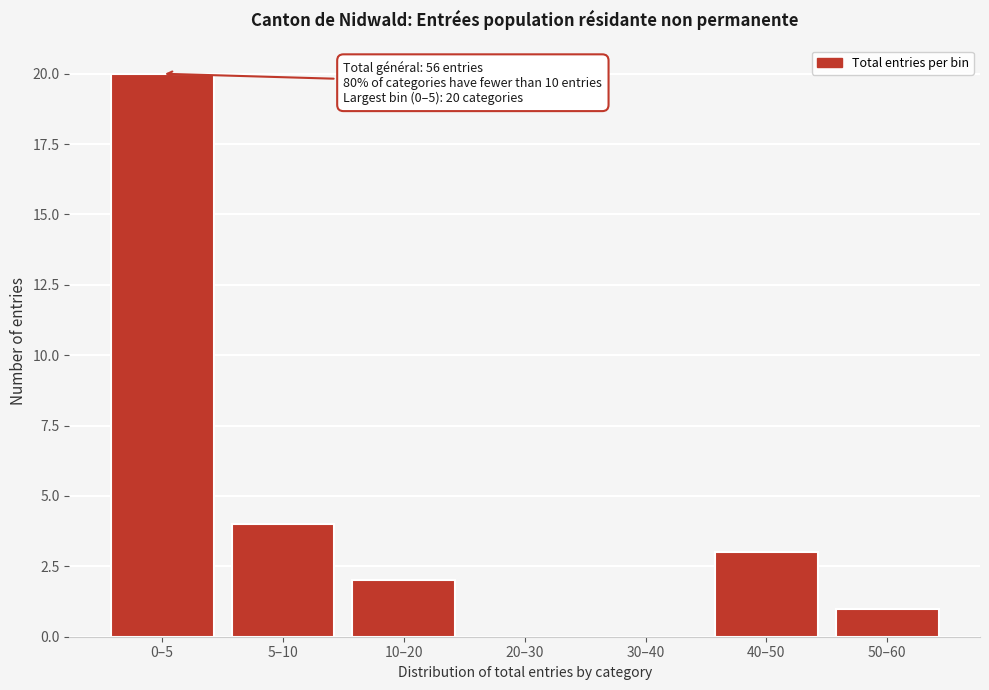

Reading left to right, list all the values displayed in this chart.

0–5=20	5–10=4	10–20=2	20–30=0	30–40=0	40–50=3	50–60=1